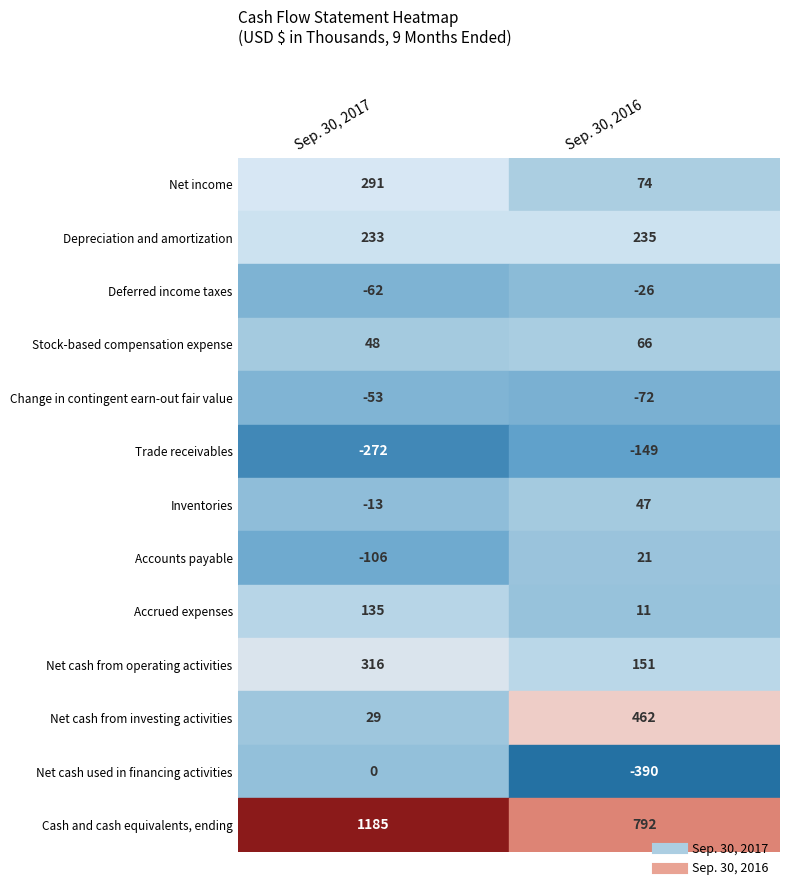

Is it true that Net cash from investing activities equals 222 at Depreciation and amortization?

False